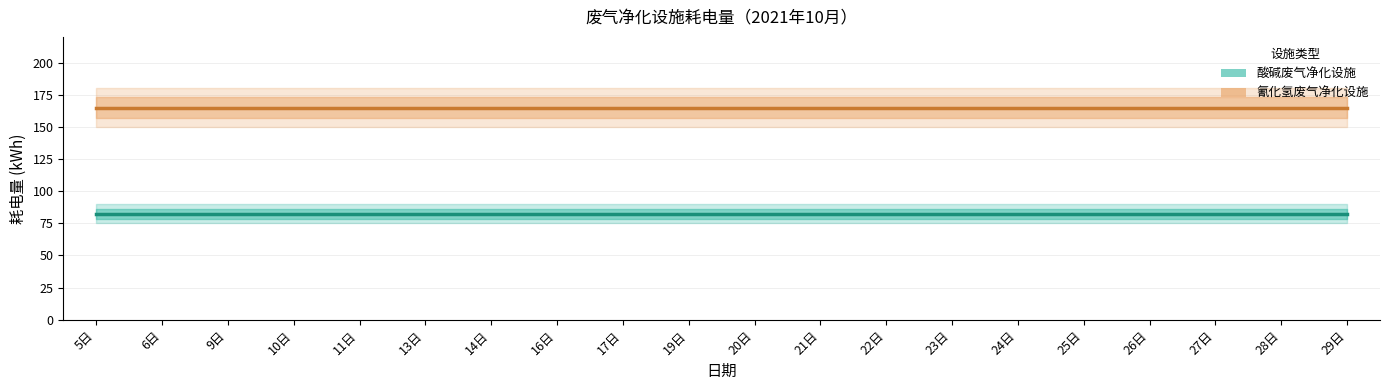

List the series in order of their peak value, highest first.

氰化氢废气净化设施, 酸碱废气净化设施